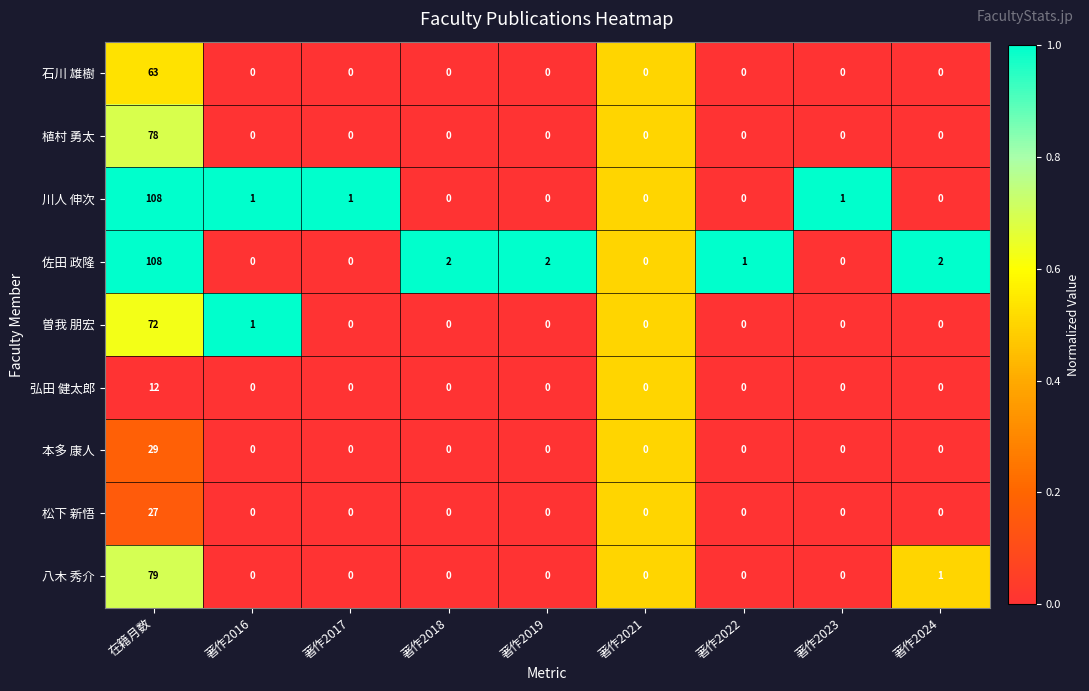

At which category is the sum across all series the highest?

在籍月数